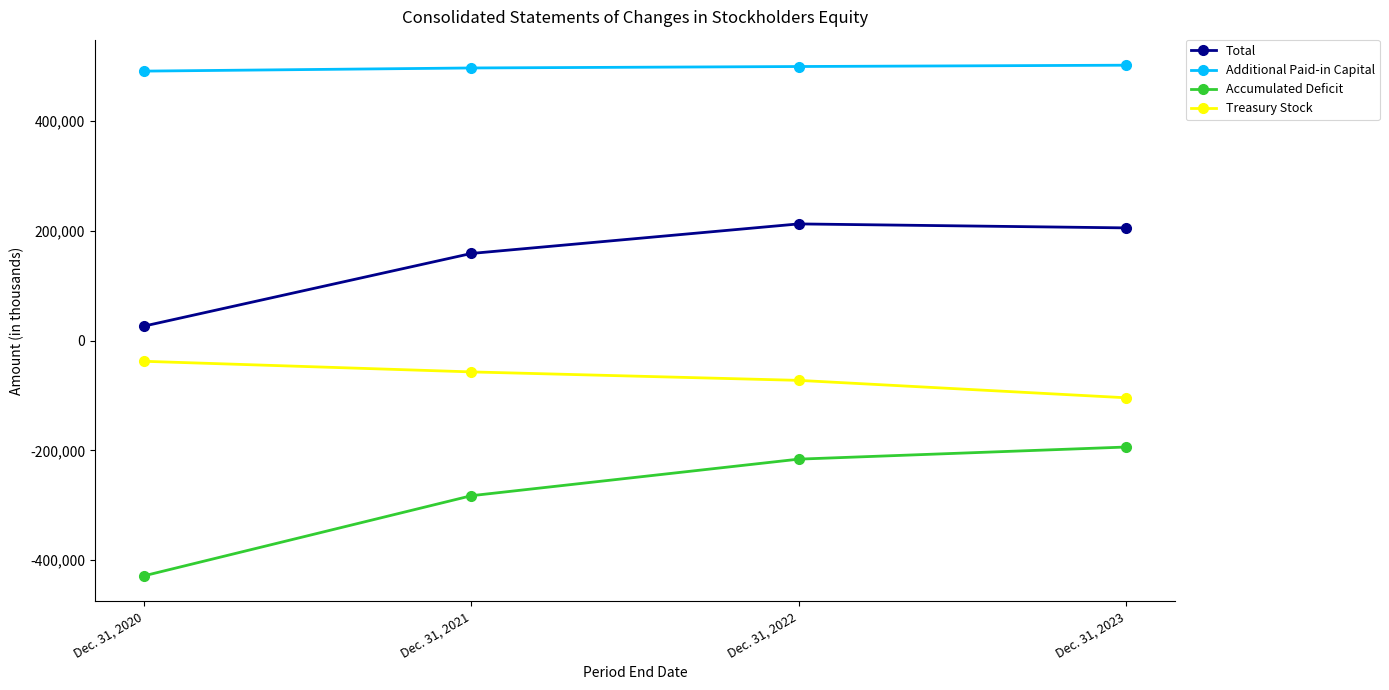

What is the sum of all Additional Paid-in Capital values?

1989886